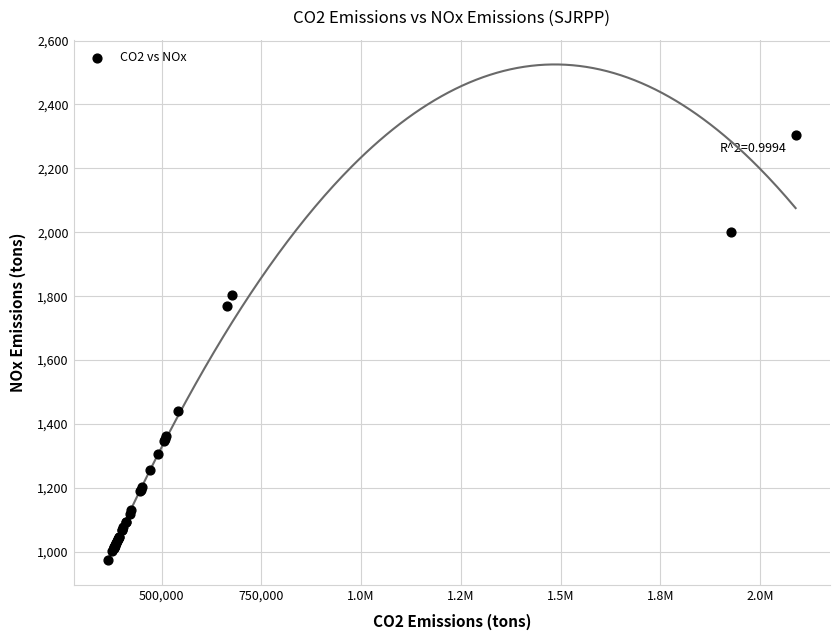

What Y value in the scatter plot is closest to 1639?

1769.0